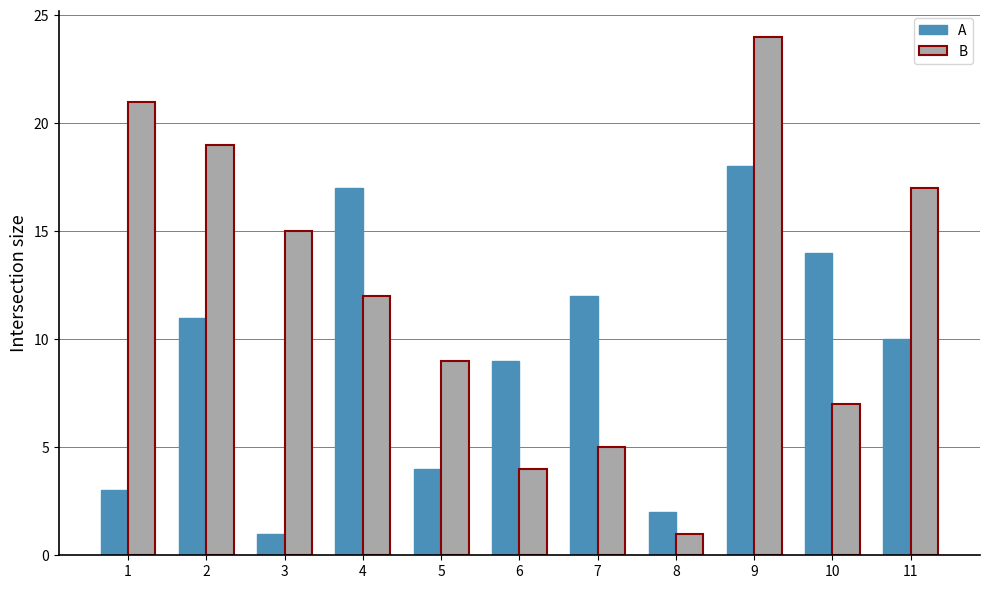

What is the average value of the B series?

12